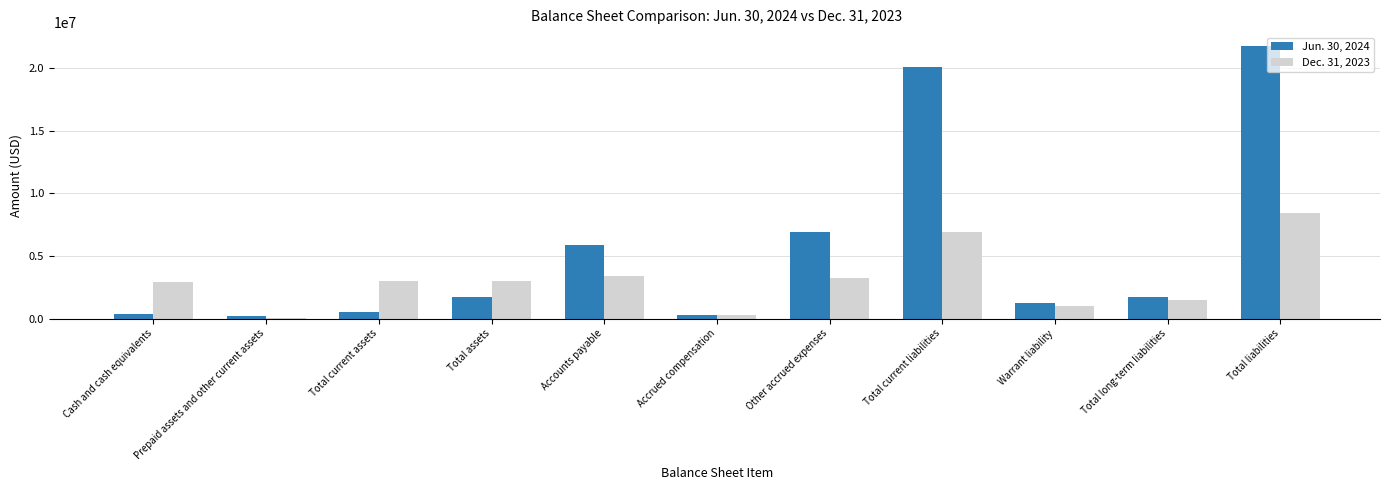

Count the number of data series in this chart.

2